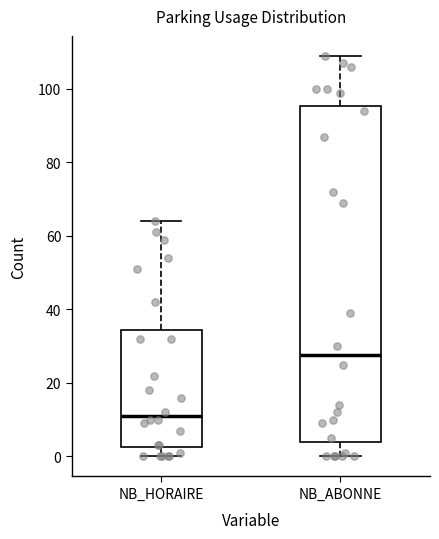

Which box has the highest median line?

NB_ABONNE